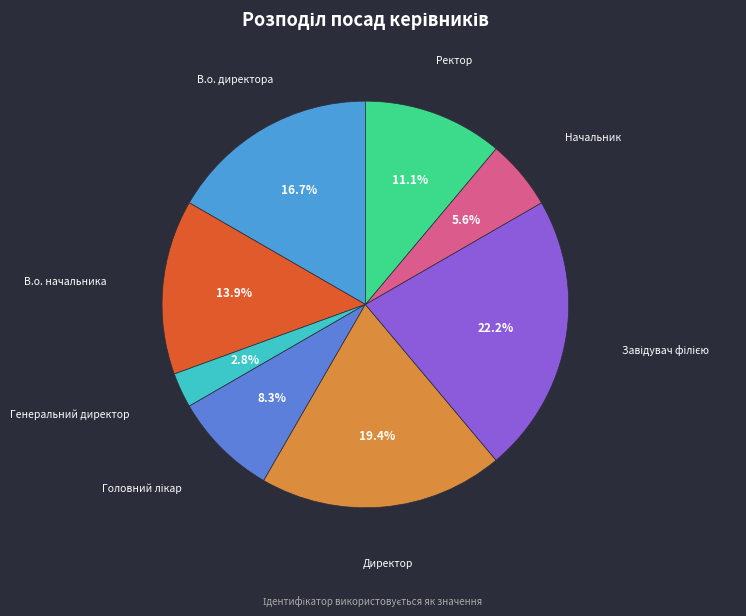

Is there any slice that represents more than half of the pie?

No